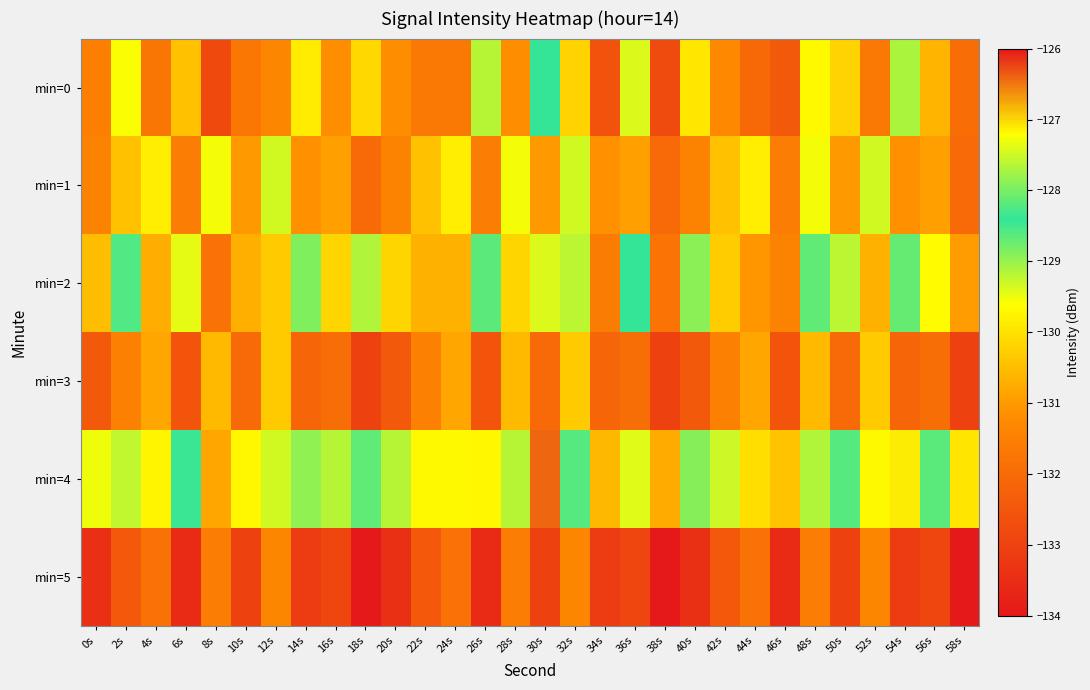

What is the difference between the highest and lowest values at 54s?

6.0